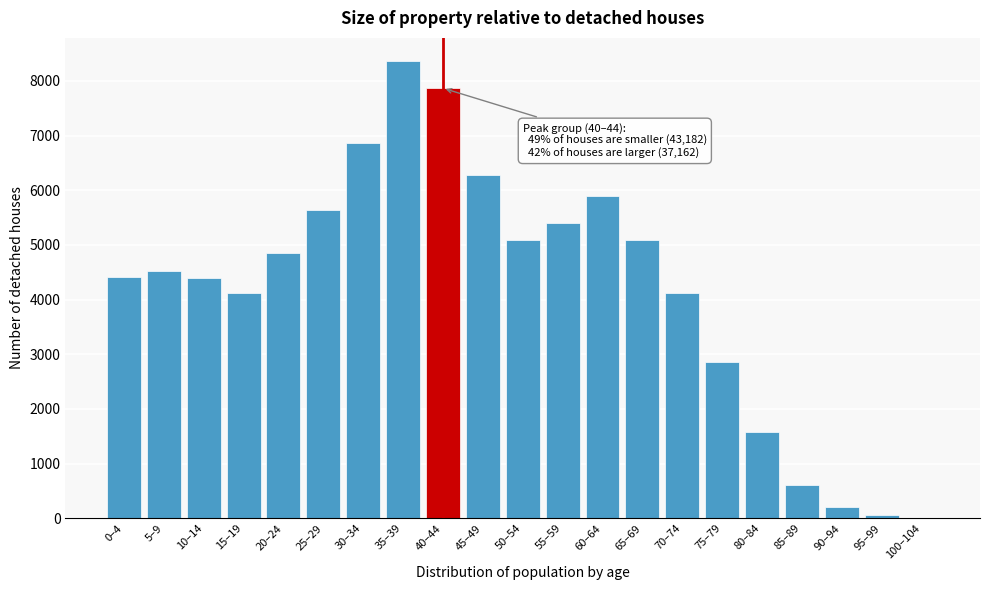

What is the maximum value shown in the chart?

8368